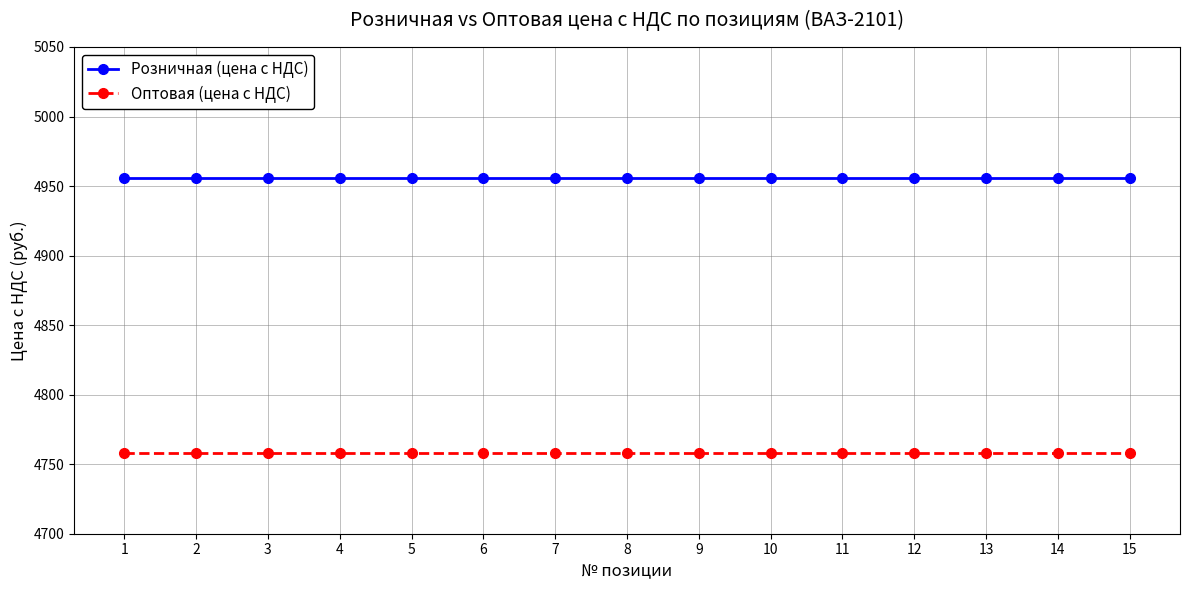

List the series in order of their overall mean, lowest first.

Оптовая (цена с НДС), Розничная (цена с НДС)